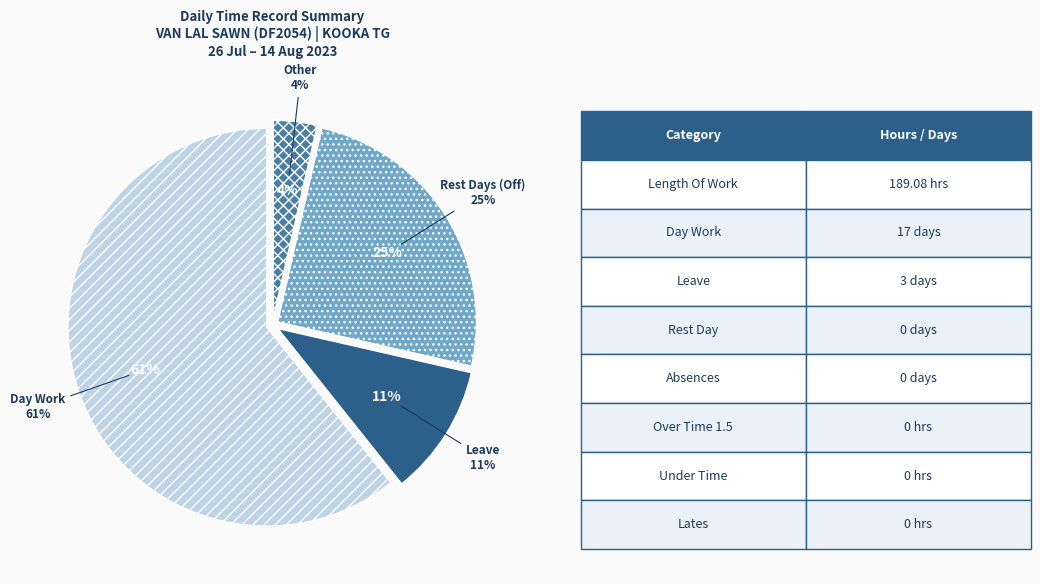

Count the number of slices in the pie.

6